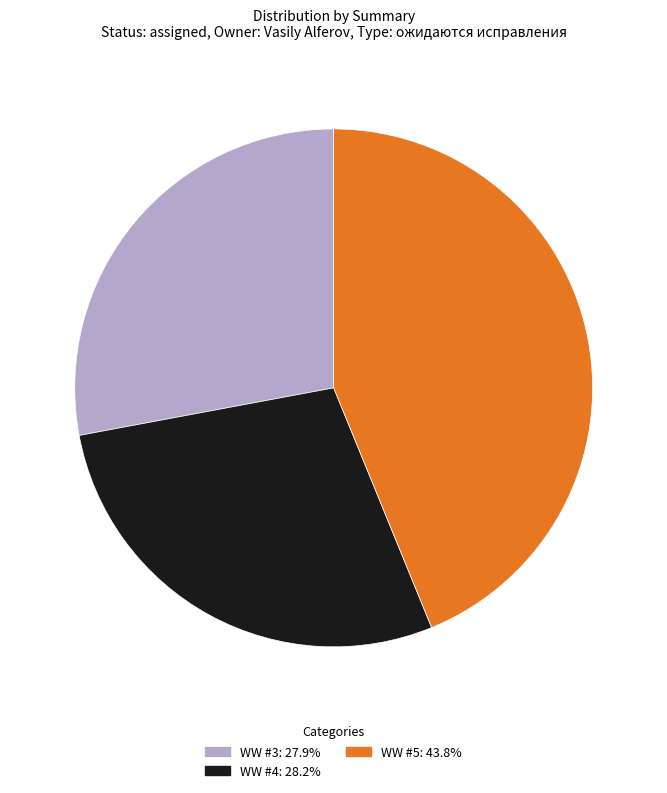

Do WW #4 and WW #3 together represent more than half of the pie?

Yes